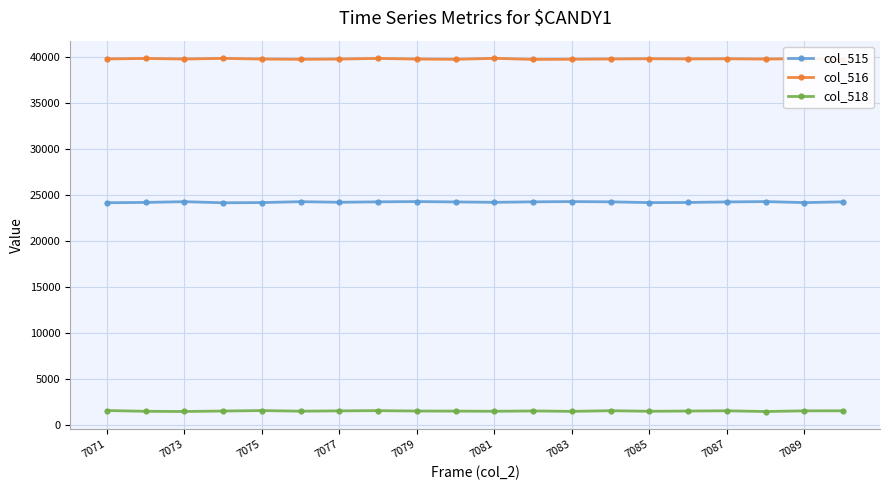

Which series has the largest total across all categories?

col_516